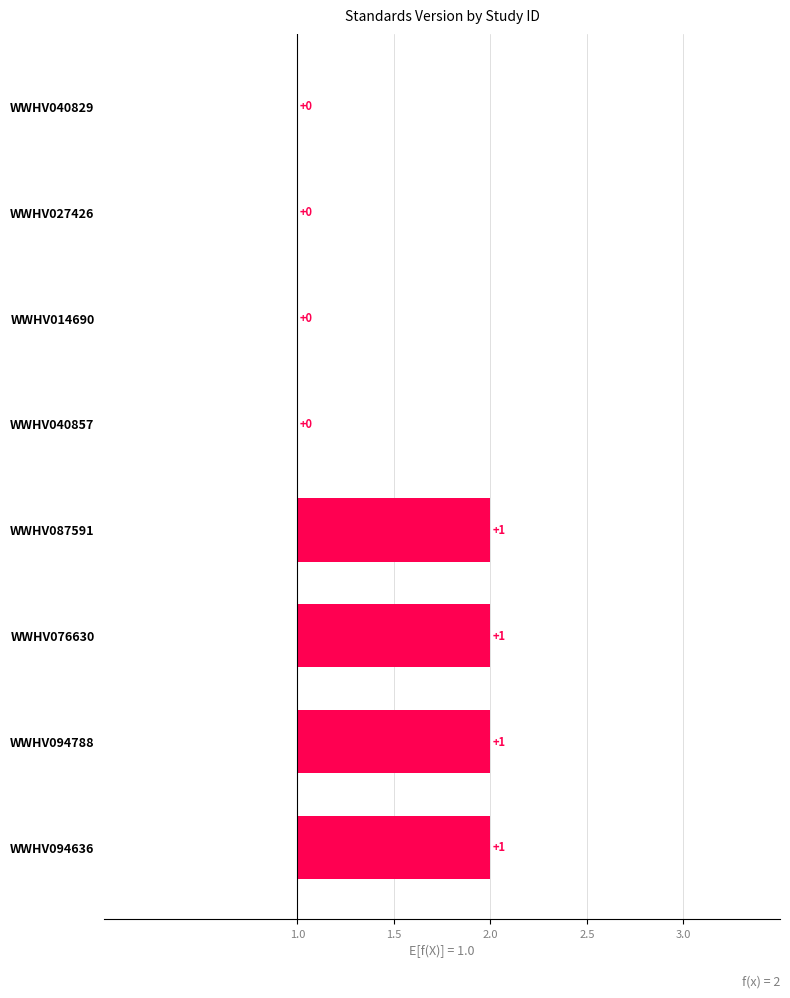

What is the value of the 5th bar from the left?

1